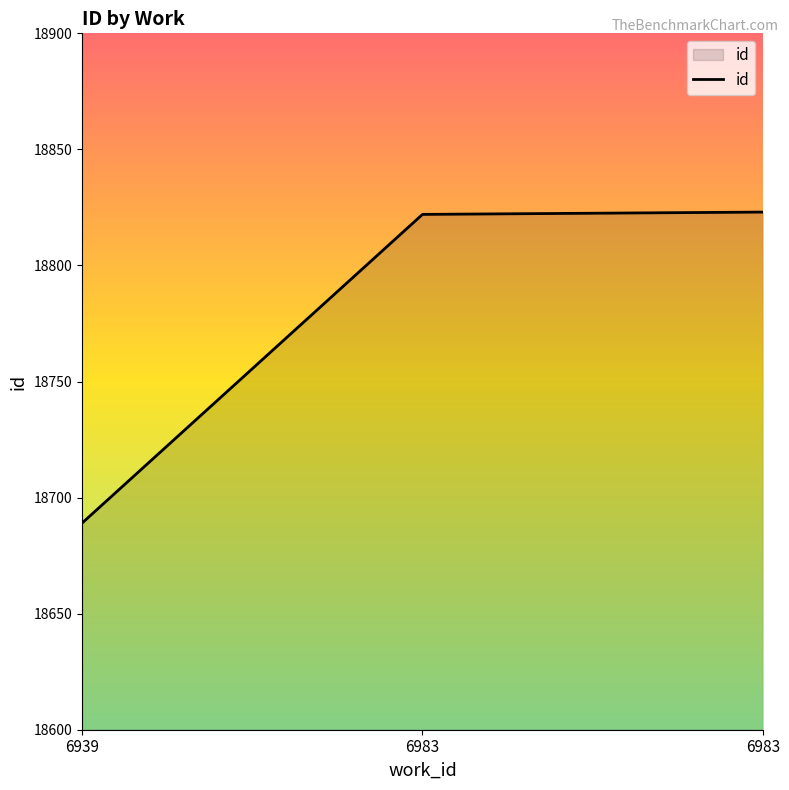

What is the value of the 3rd point from the left?

18822